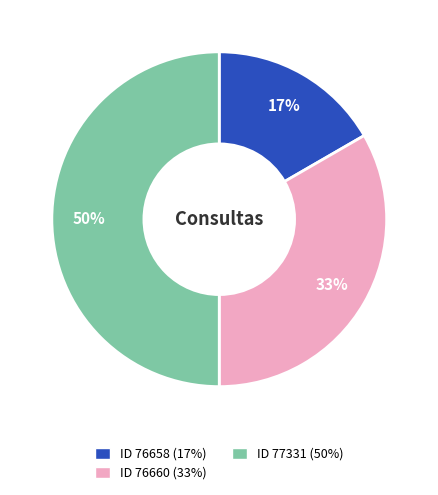

To the nearest percent, what is the difference between the largest and smallest slice percentages?

33%